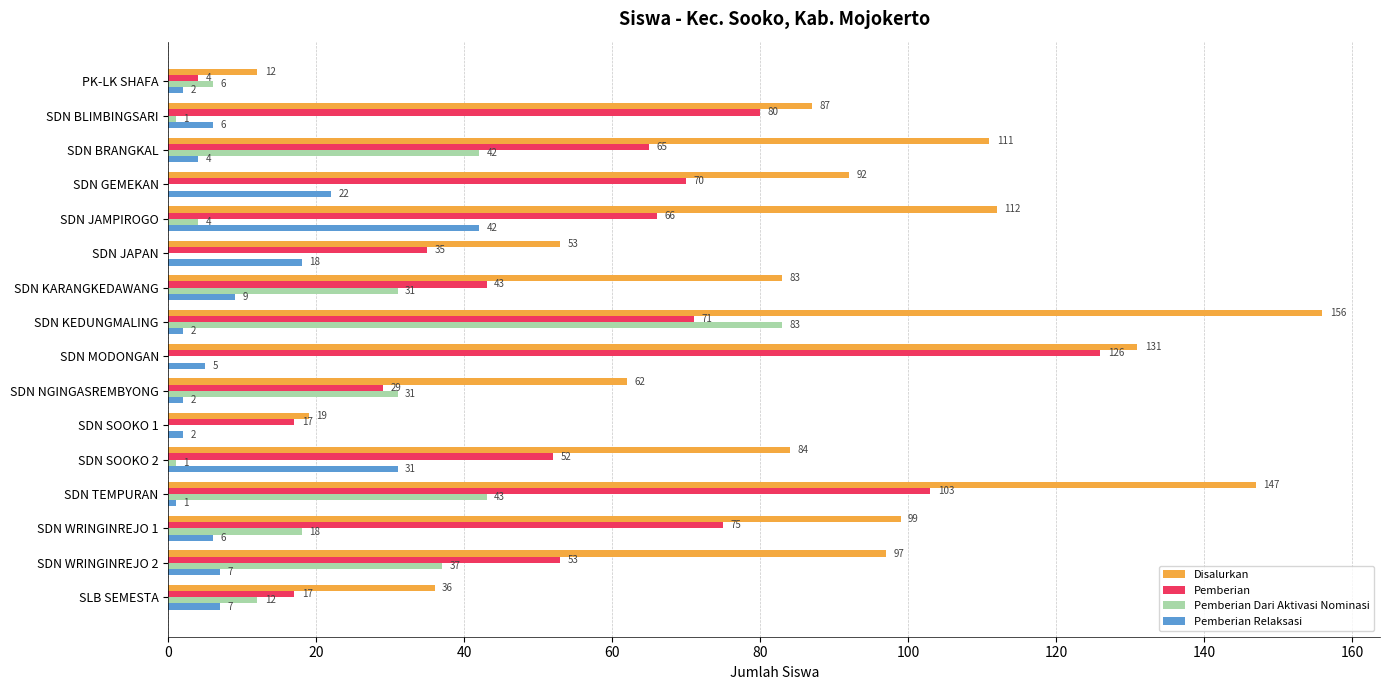

Which category has the highest value in the Disalurkan series?

SDN KEDUNGMALING